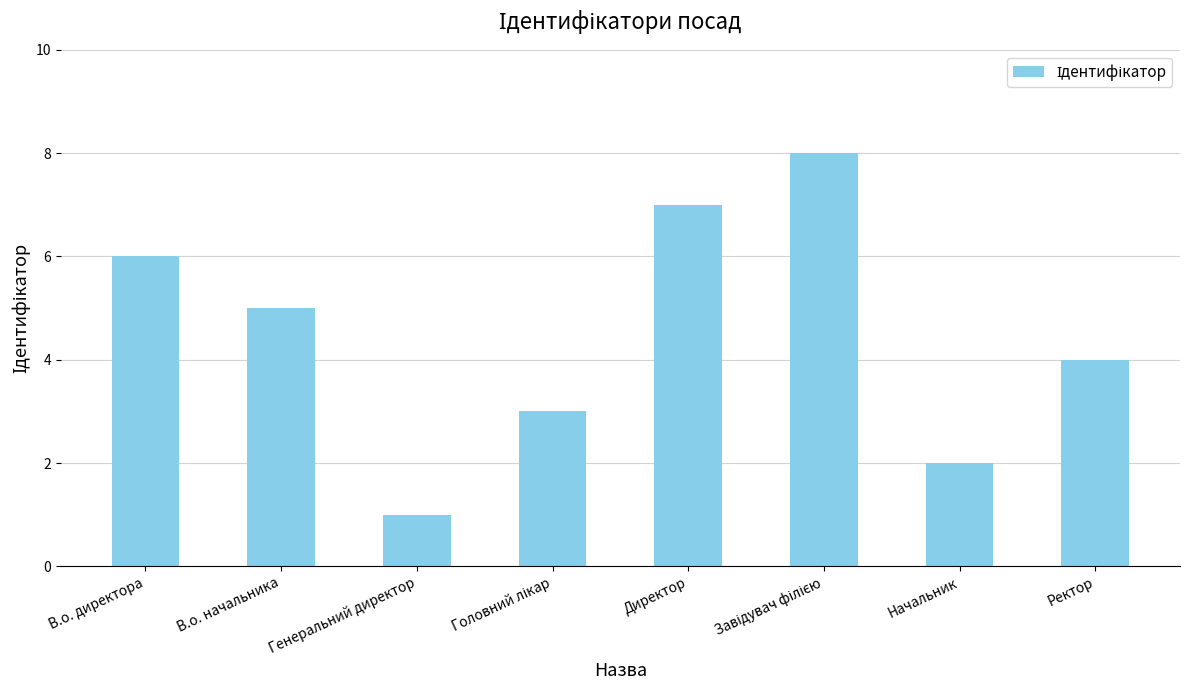

True or false: the data shows 4 at Ректор.

True